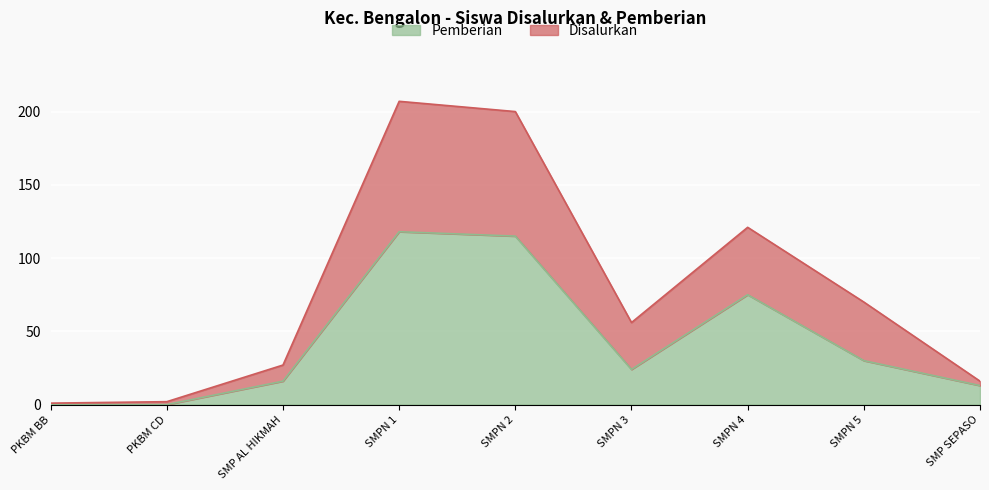

The Pemberian series shows 0 at PKBM BB. True or false?

True